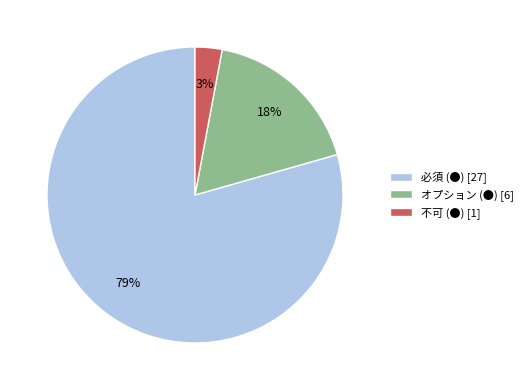

What is the ratio of the value at オプション (●) [6] to the value at 不可 (●) [1]?

6.0